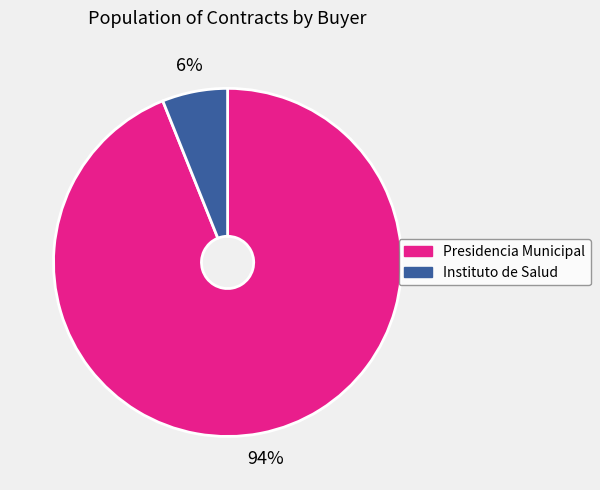

How many segments does this pie chart have?

2